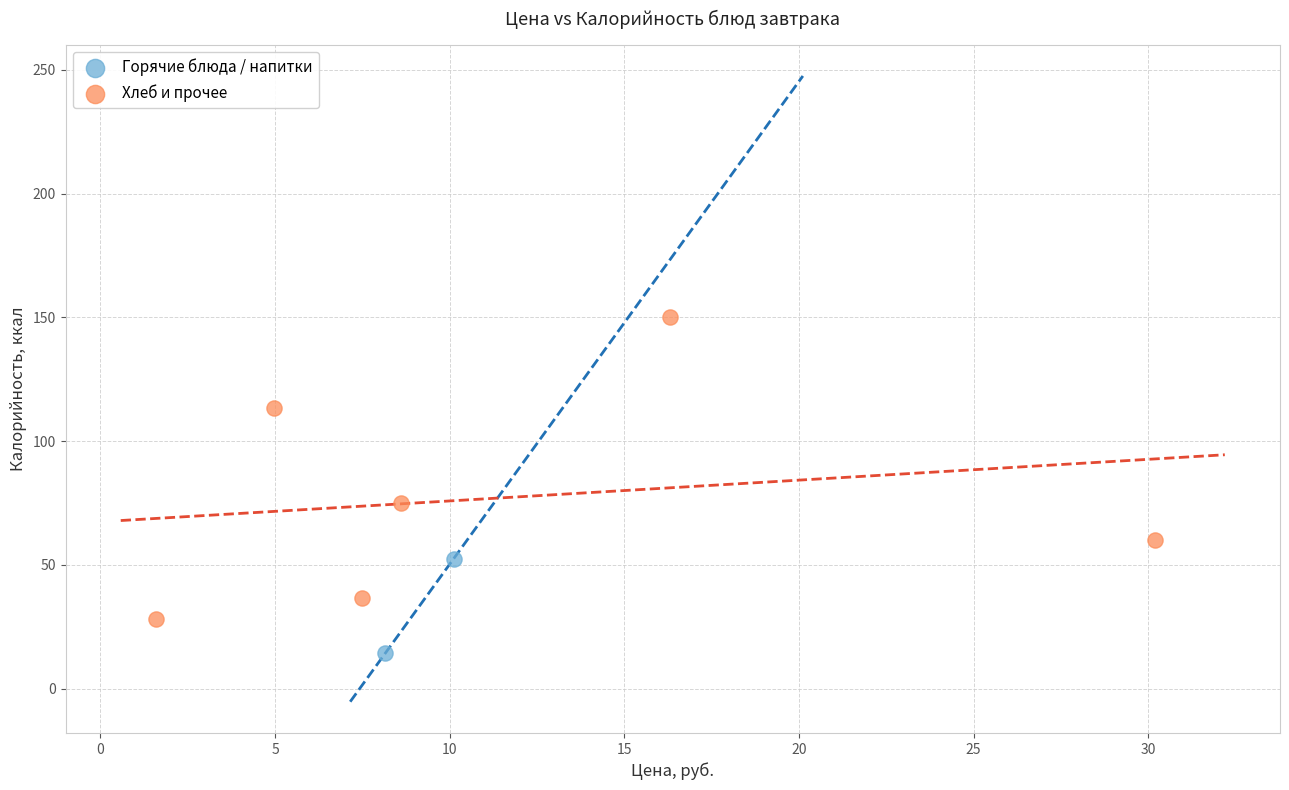

Which series reaches the minimum Y coordinate?

Горячие блюда / напитки